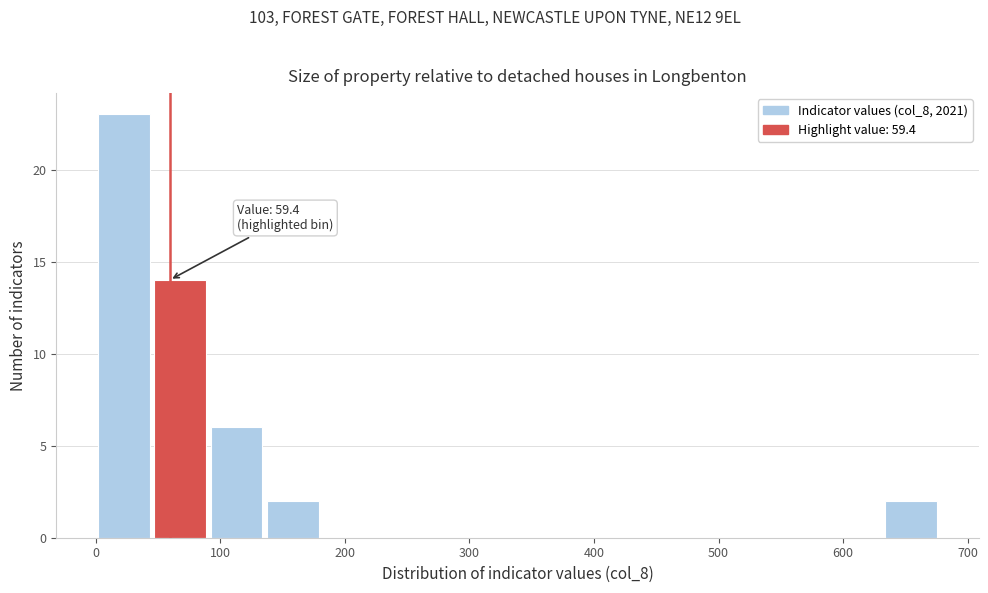

Over which range of the x-axis is the bar tallest?

0 to 50